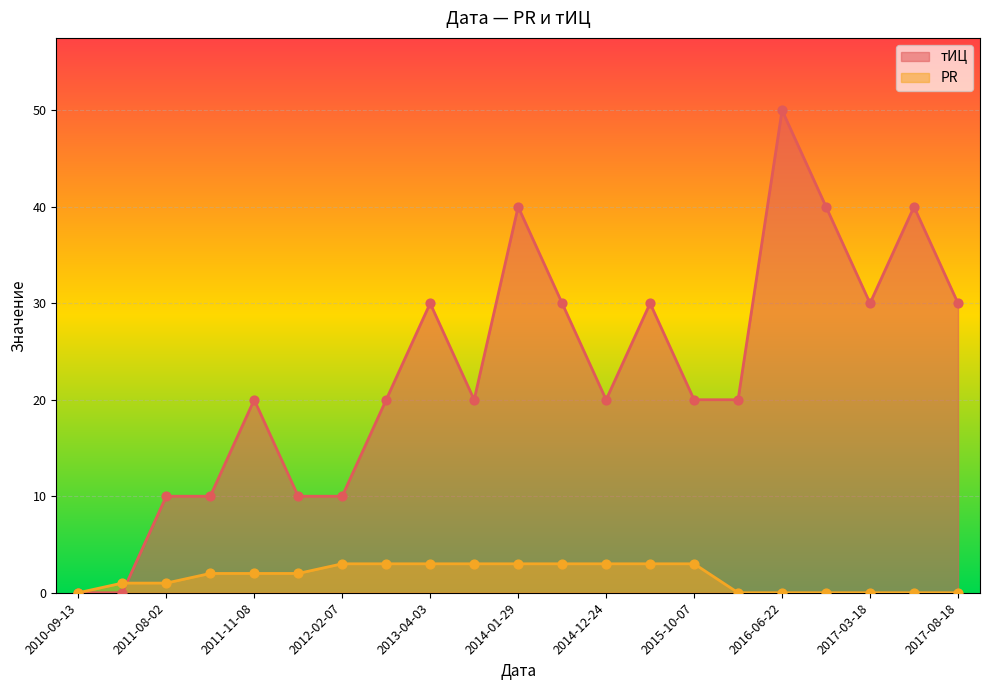

What are all the series names shown in the legend?

тИЦ, PR